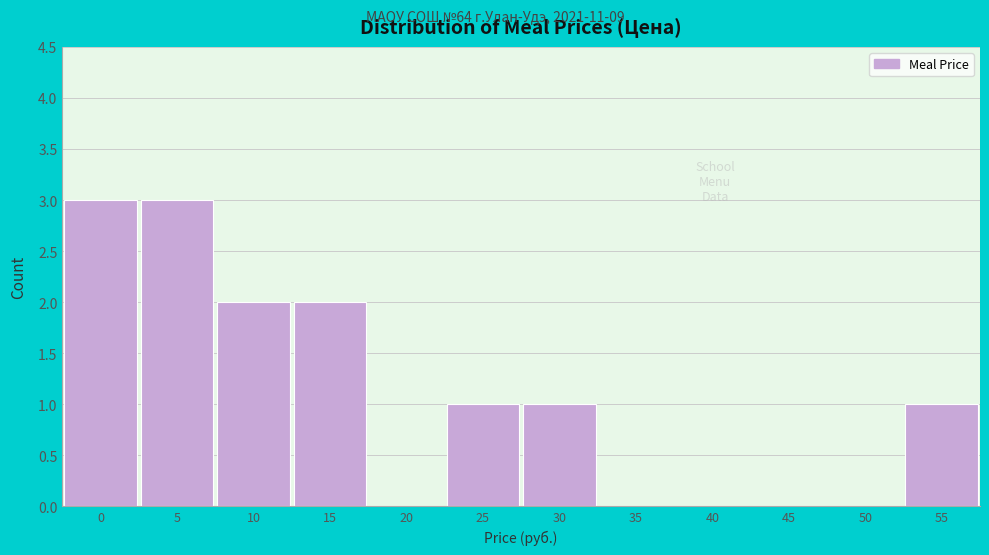

Reading right to left, extract all data points from this chart.

55=1	50=0	45=0	40=0	35=0	30=1	25=1	20=0	15=2	10=2	5=3	0=3